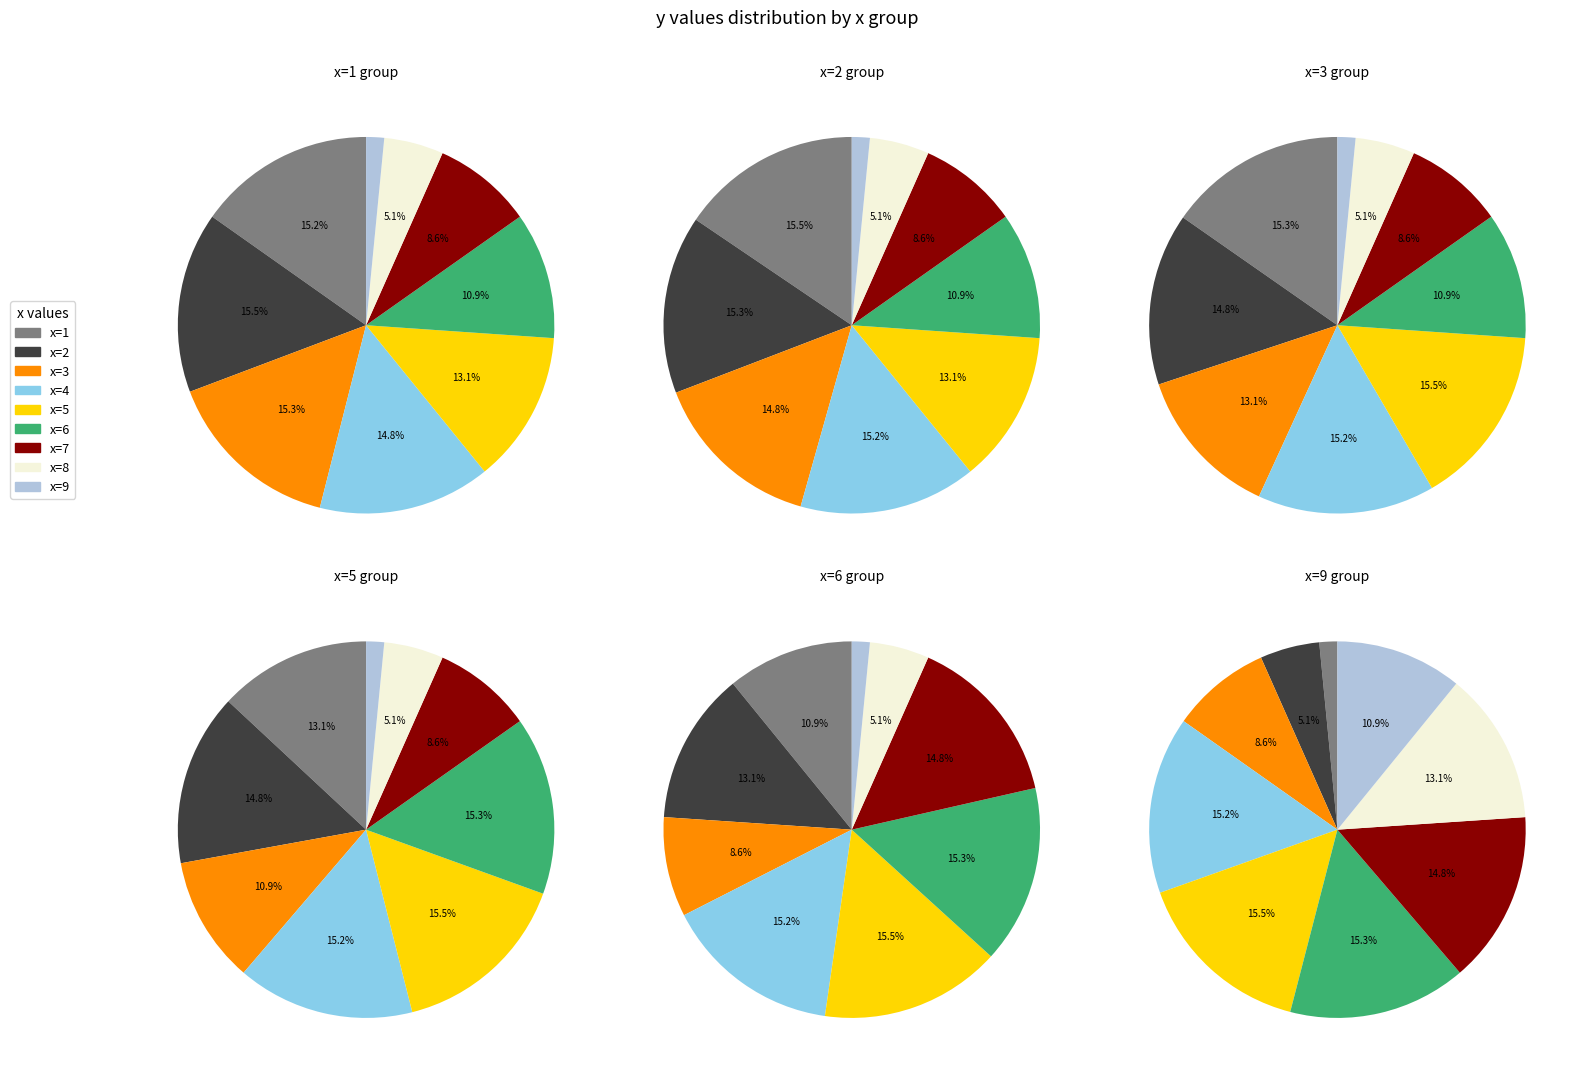

To the nearest percent, what portion does 3 represent?

15%